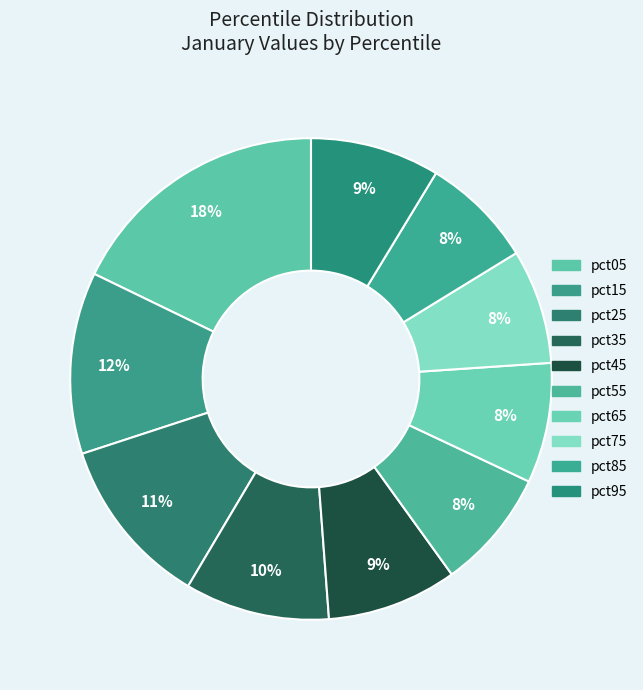

Does pct55 represent more than half of the total?

No